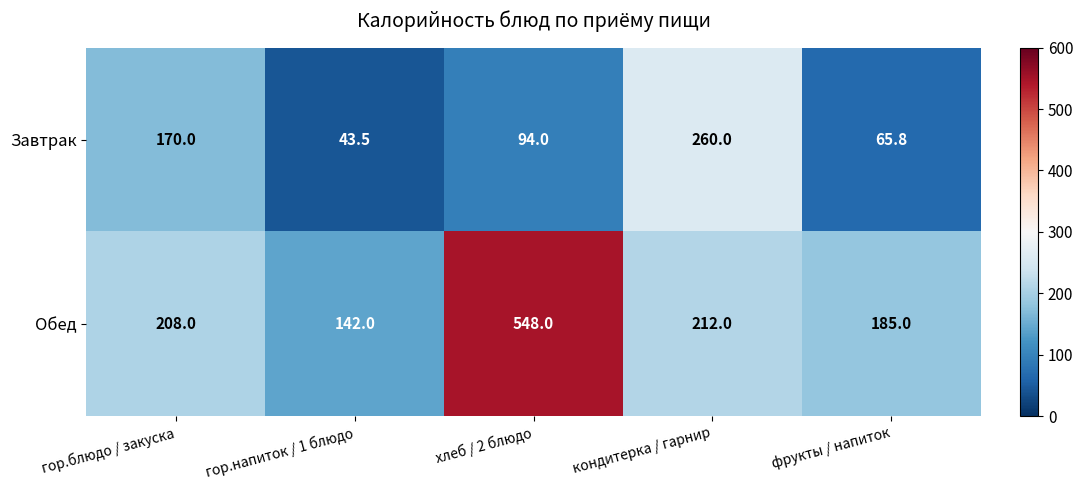

Reading right to left, transcribe all the data shown in this chart.

Завтрак: 65.8	260.0	94.0	43.5	170.0
Обед: 185.0	212.0	548.0	142.0	208.0